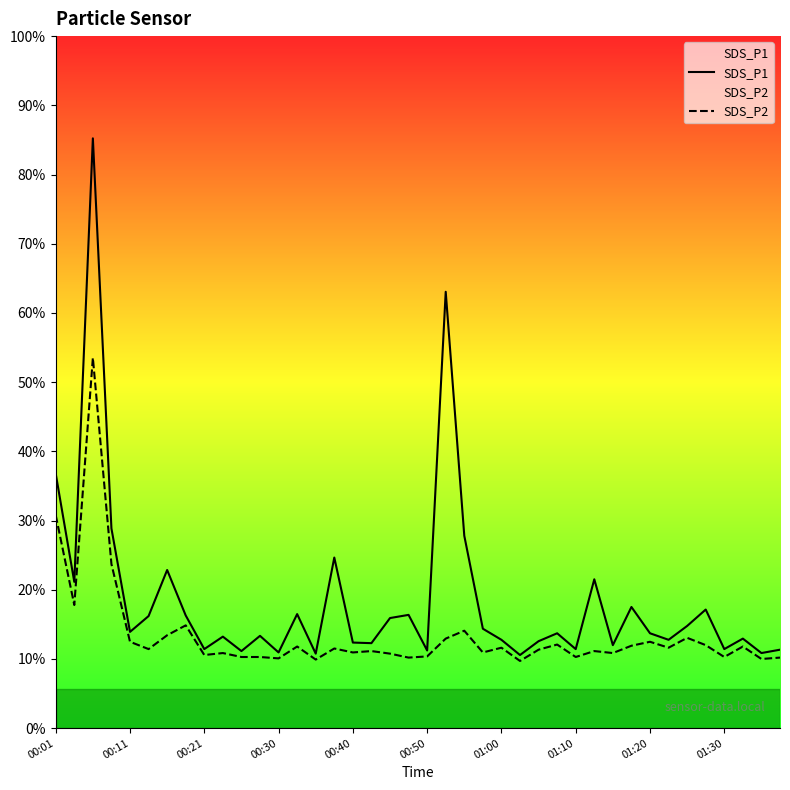

What is the difference between the highest and lowest values at 15?

4.6